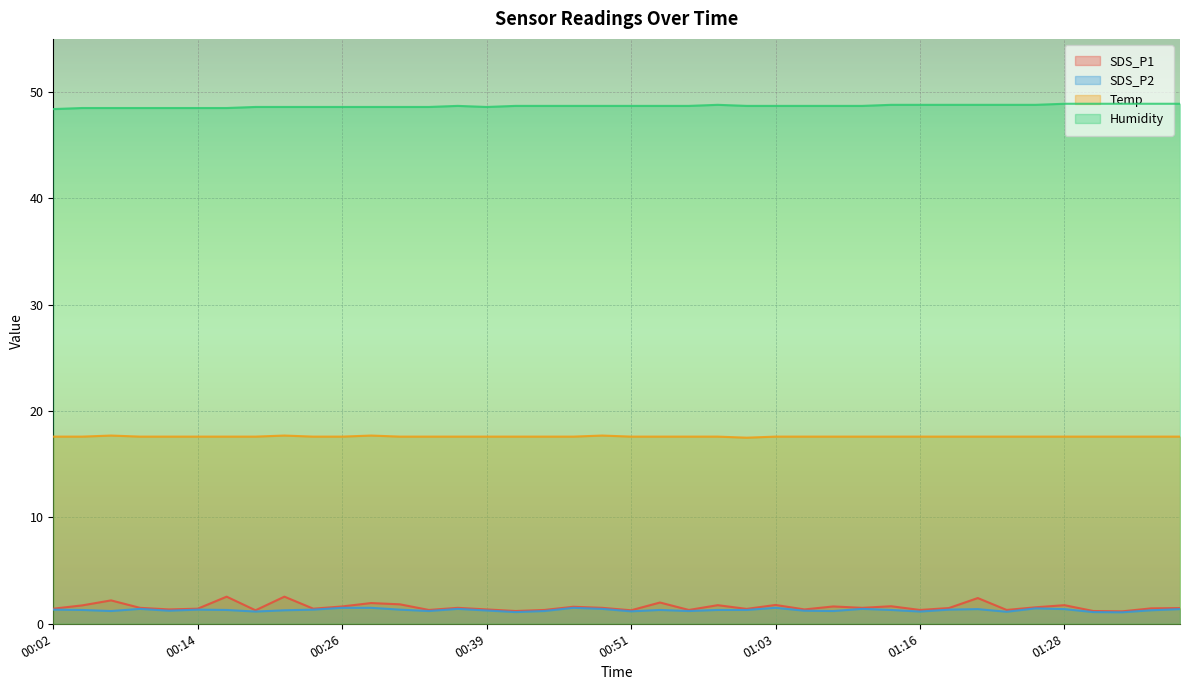

Where is the first local maximum for SDS_P2?

00:09